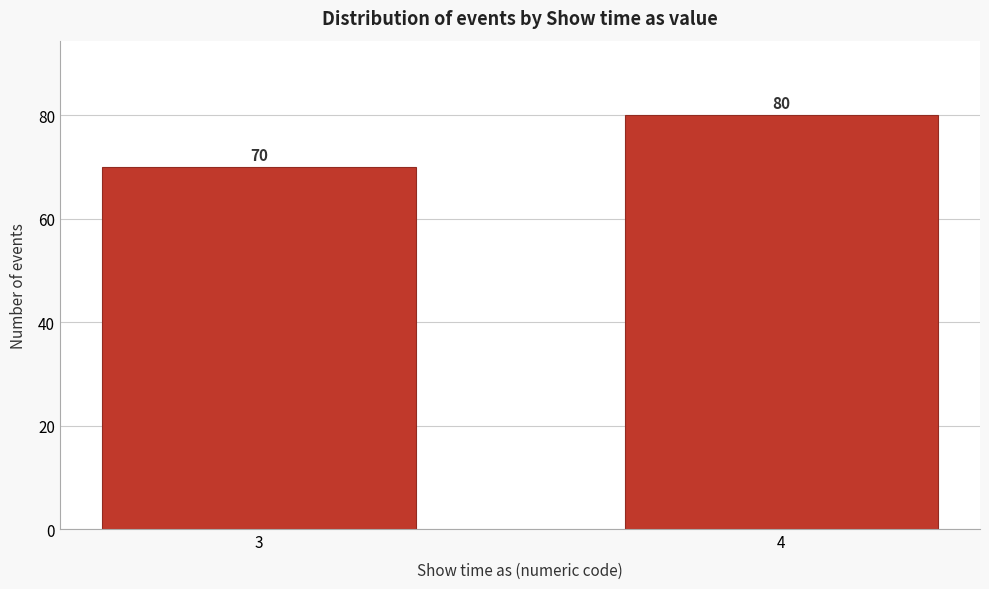

Reading right to left, list all the values displayed in this chart.

80	70